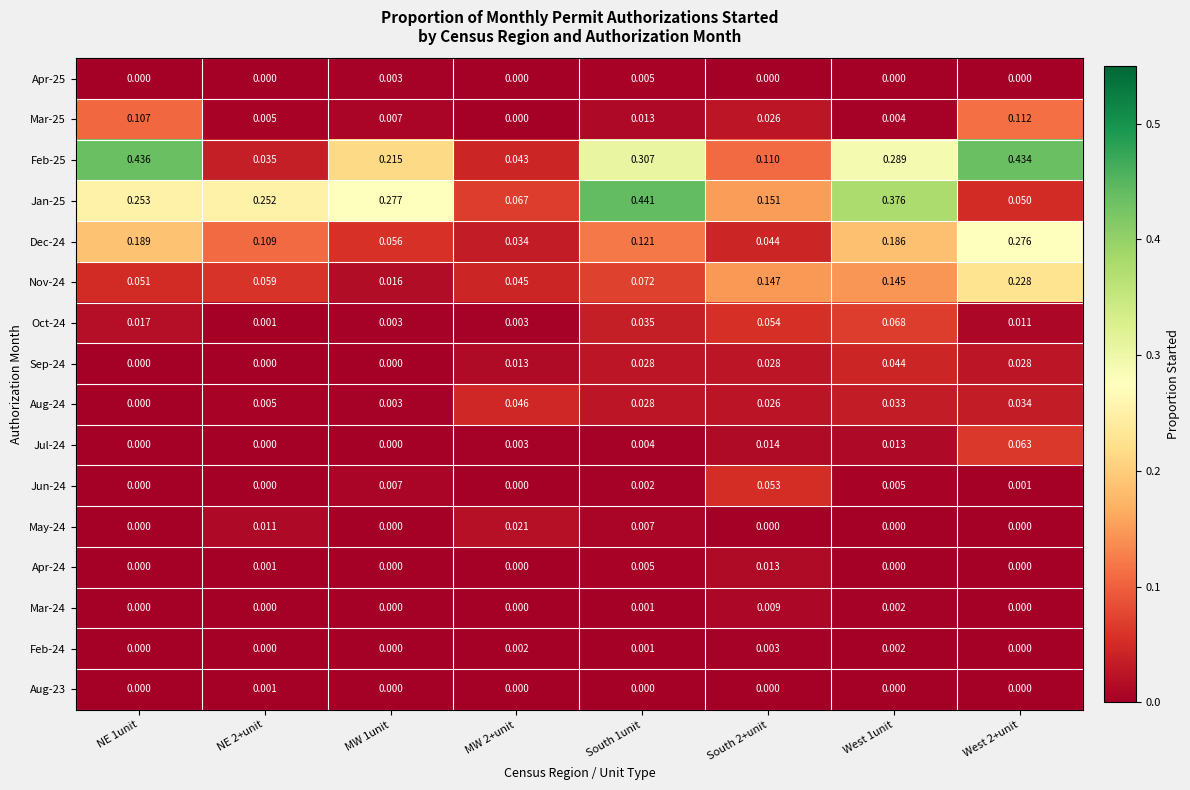

Is the value of Nov-24 at West 2+unit greater than the value of Oct-24 at West 2+unit?

Yes